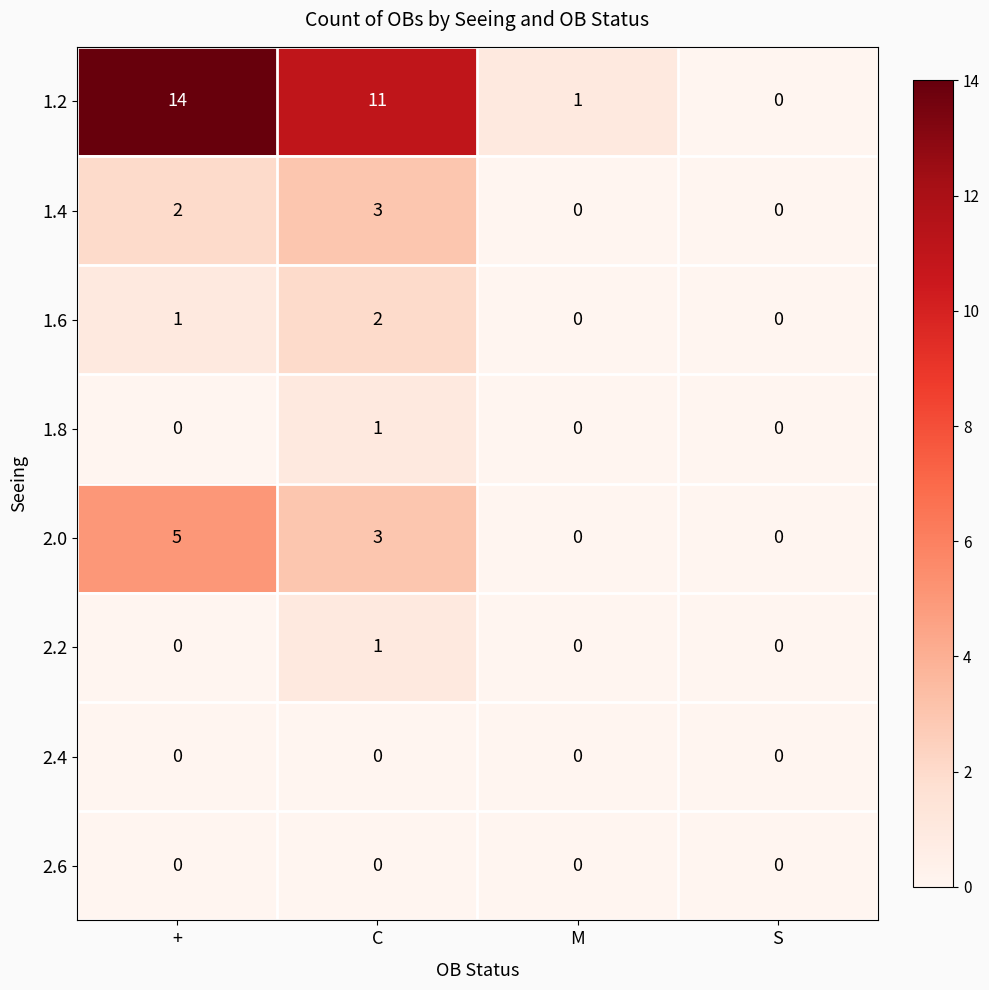

Where is 1.6 nearest to the value 1?

+